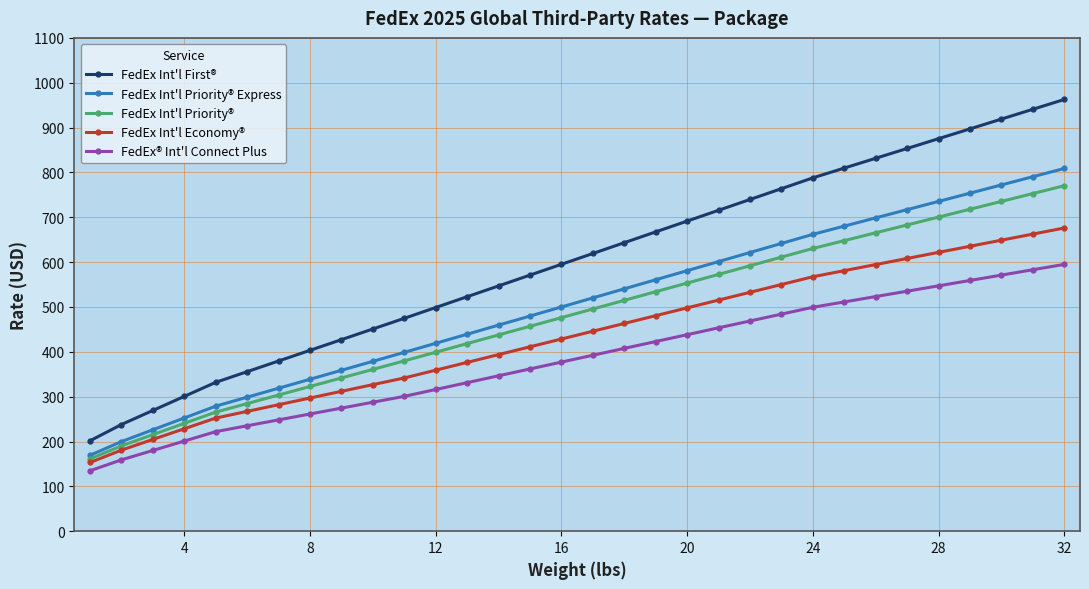

Which series has the largest range (max minus min)?

FedEx Int'l First®